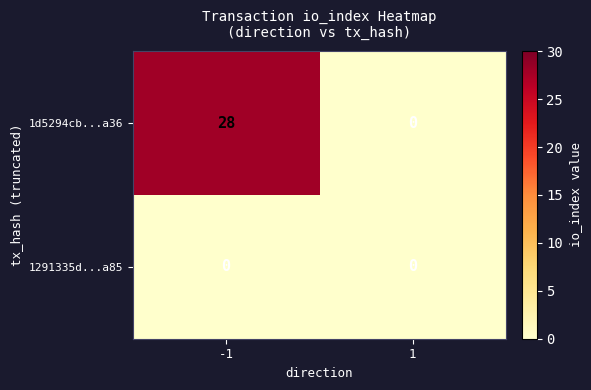

What is the sum of all 1d5294cb...a36 values?

28